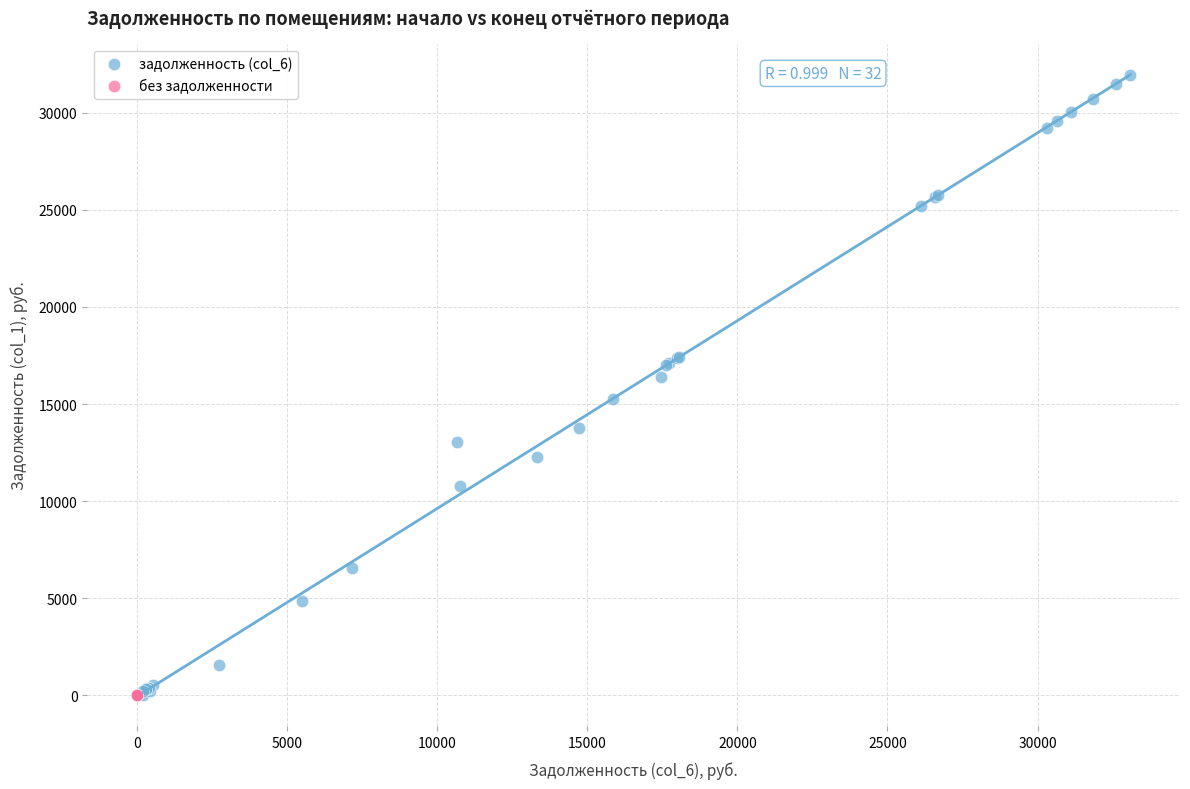

Which series contains the highest Y value?

задолженность (col_6)